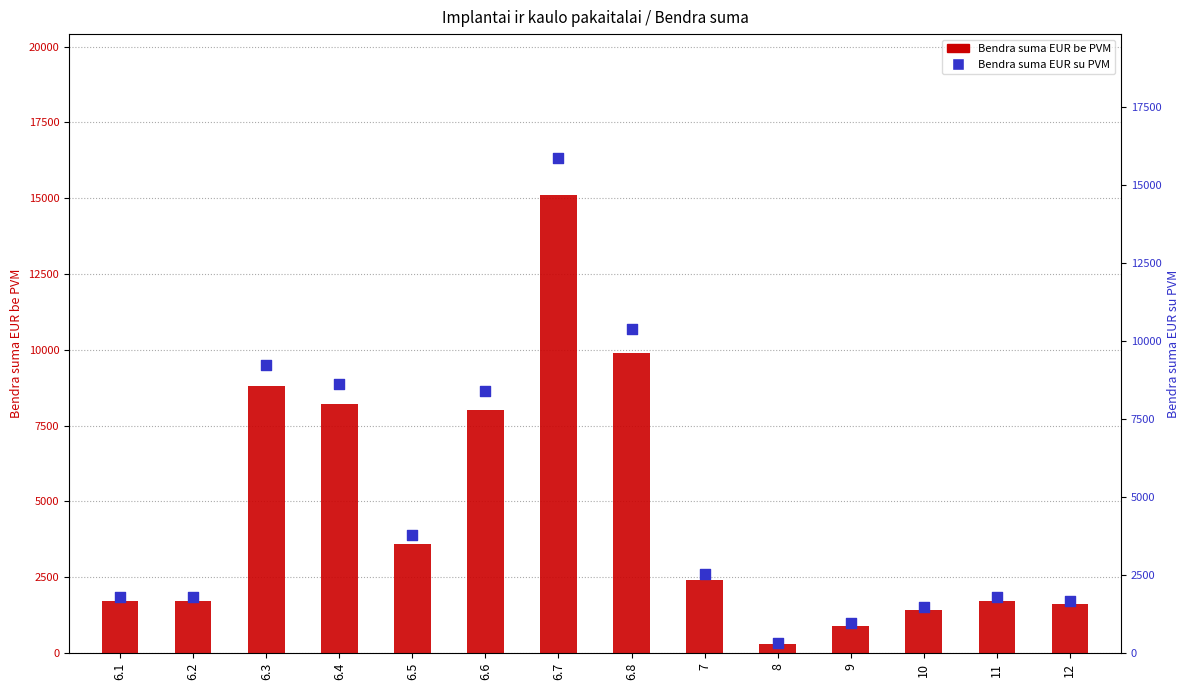

Which series reaches the maximum Y coordinate?

Bendra suma EUR su PVM